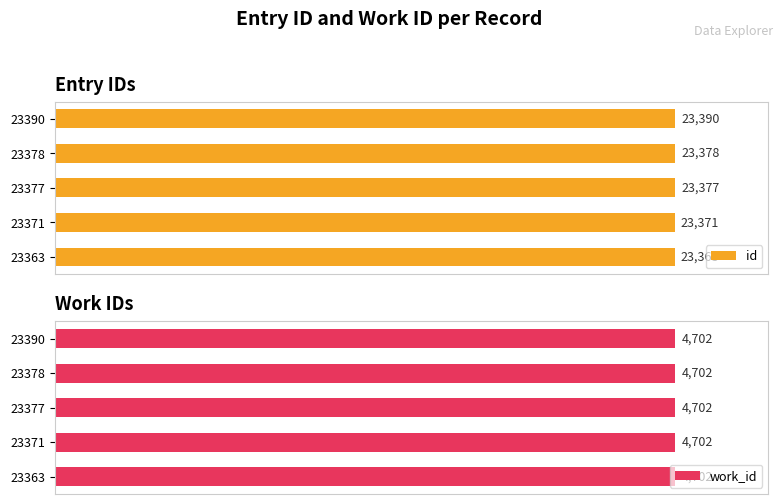

List the labels in order of id value, largest first.

23390, 23378, 23377, 23371, 23363